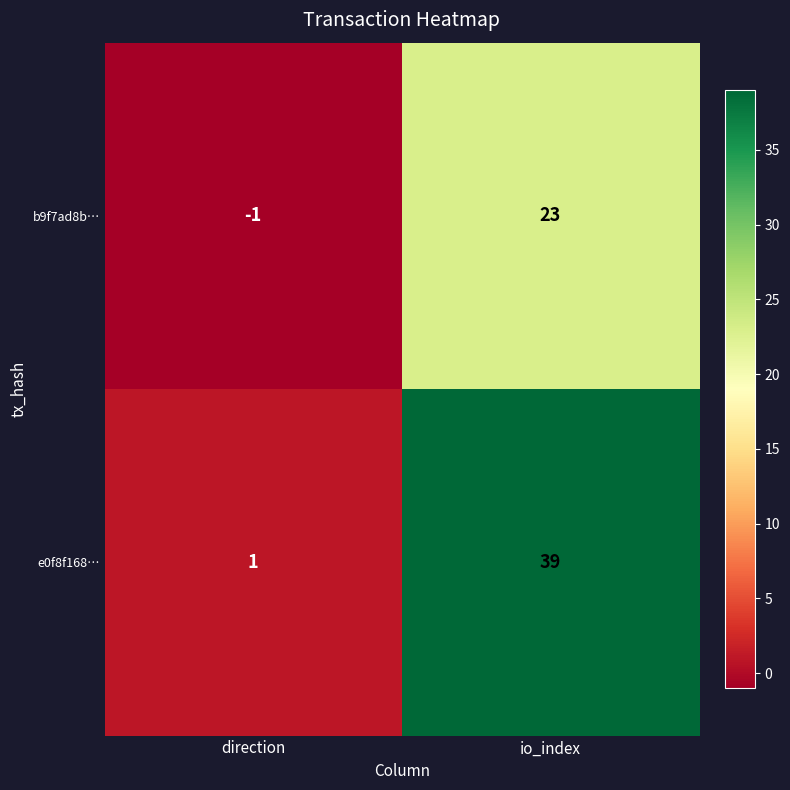

What is the difference between the maximum and minimum values in the b9f7ad8b… series?

24